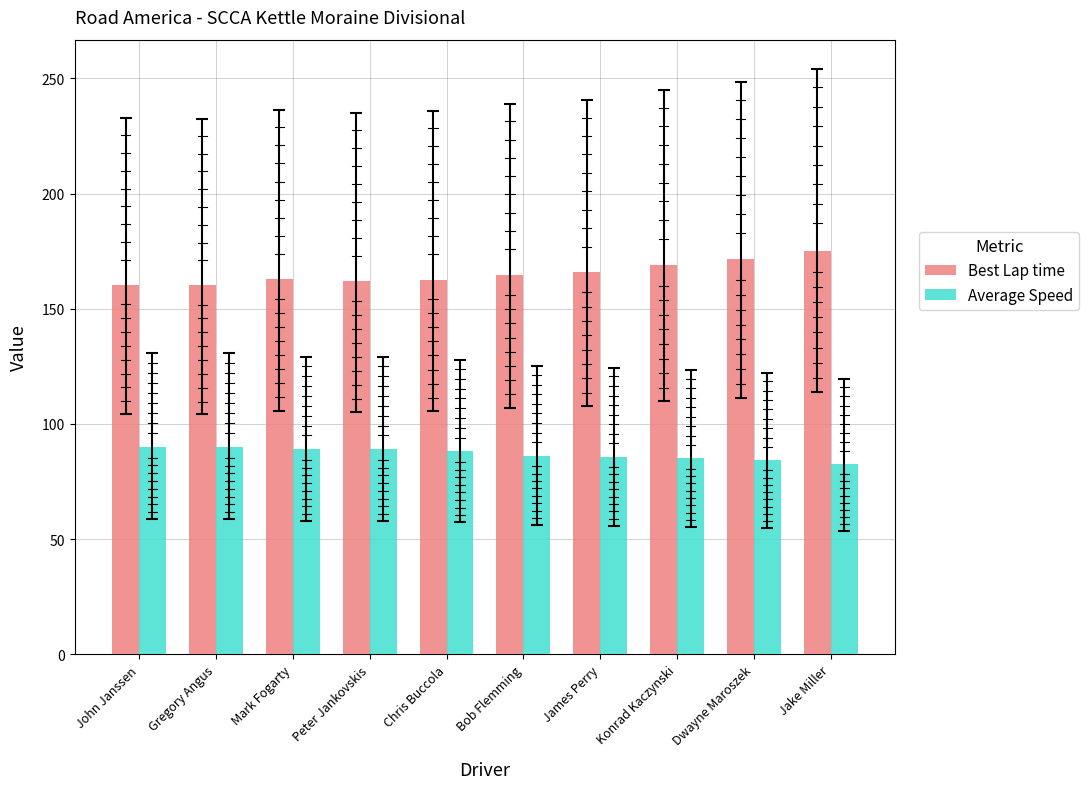

List the series in order of their peak value, lowest first.

Average Speed, Best Lap time